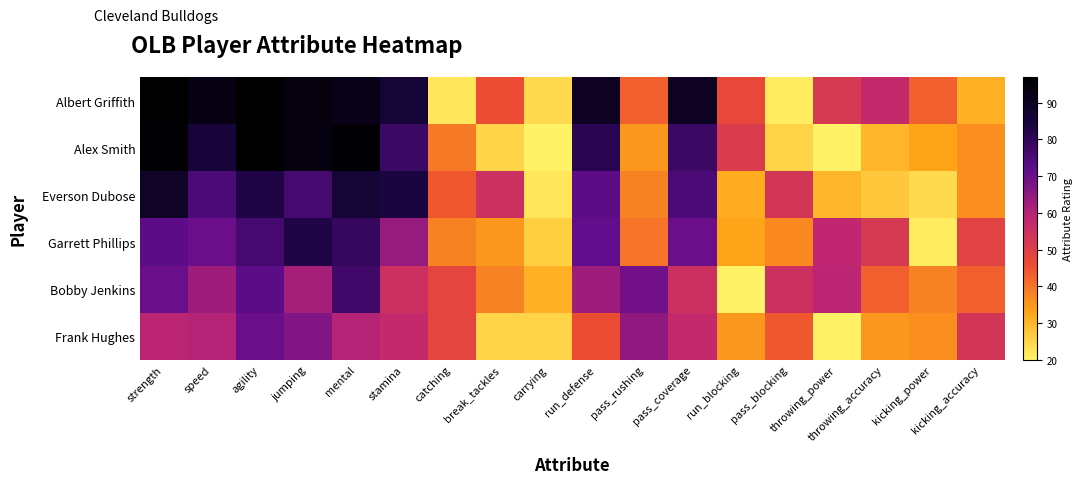

Reading right to left, transcribe all the data shown in this chart.

Albert Griffith: kicking_accuracy=31	kicking_power=43	throwing_accuracy=57	throwing_power=52	pass_blocking=21	run_blocking=47	pass_coverage=90	pass_rushing=43	run_defense=90	carrying=24	break_tackles=46	catching=22	stamina=86	mental=92	jumping=94	agility=97	speed=93	strength=97
Alex Smith: kicking_accuracy=36	kicking_power=33	throwing_accuracy=30	throwing_power=19	pass_blocking=25	run_blocking=51	pass_coverage=78	pass_rushing=35	run_defense=81	carrying=20	break_tackles=25	catching=39	stamina=78	mental=96	jumping=94	agility=97	speed=85	strength=96
Everson Dubose: kicking_accuracy=36	kicking_power=24	throwing_accuracy=27	throwing_power=30	pass_blocking=53	run_blocking=32	pass_coverage=75	pass_rushing=38	run_defense=72	carrying=22	break_tackles=55	catching=44	stamina=84	mental=86	jumping=76	agility=83	speed=75	strength=89
Garrett Phillips: kicking_accuracy=49	kicking_power=21	throwing_accuracy=52	throwing_power=58	pass_blocking=37	run_blocking=33	pass_coverage=70	pass_rushing=40	run_defense=71	carrying=26	break_tackles=35	catching=38	stamina=64	mental=79	jumping=83	agility=76	speed=70	strength=72
Bobby Jenkins: kicking_accuracy=43	kicking_power=38	throwing_accuracy=43	throwing_power=59	pass_blocking=55	run_blocking=20	pass_coverage=55	pass_rushing=69	run_defense=63	carrying=31	break_tackles=38	catching=48	stamina=55	mental=77	jumping=62	agility=72	speed=63	strength=70
Frank Hughes: kicking_accuracy=53	kicking_power=36	throwing_accuracy=35	throwing_power=20	pass_blocking=44	run_blocking=35	pass_coverage=57	pass_rushing=65	run_defense=46	carrying=25	break_tackles=25	catching=48	stamina=57	mental=60	jumping=67	agility=70	speed=60	strength=59